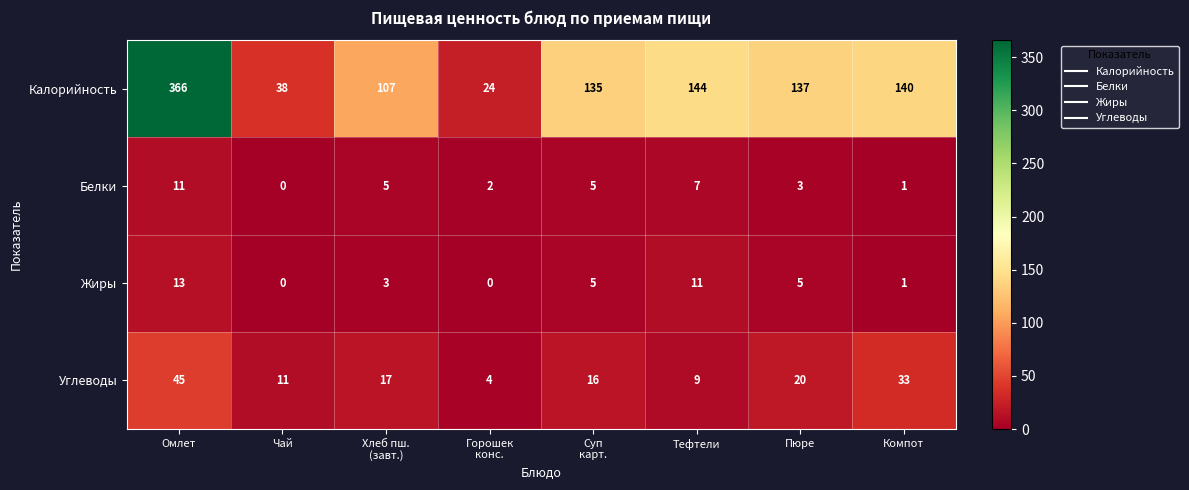

Which series has the widest spread of values?

Калорийность